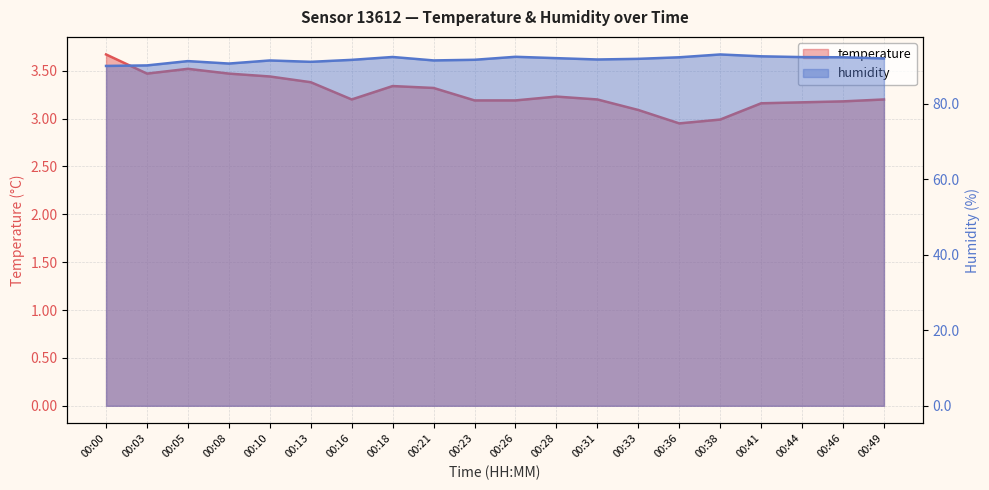

What is the difference between the humidity values at 00:10 and 00:03?

1.3